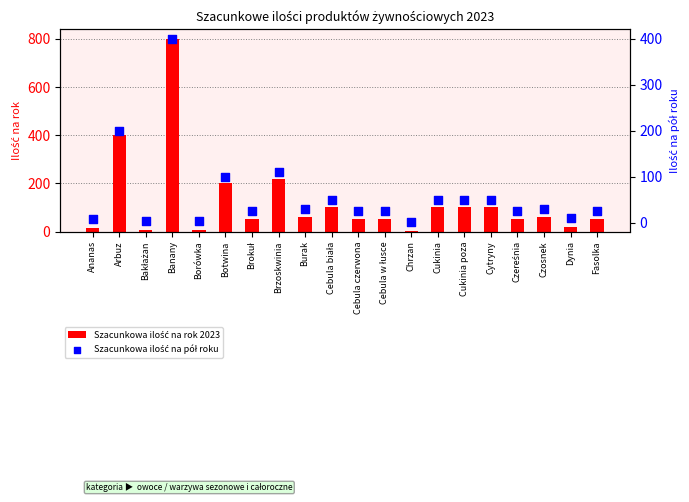

What are all the series names shown in the legend?

Szacunkowa ilość na rok 2023, Szacunkowa ilość na pół roku